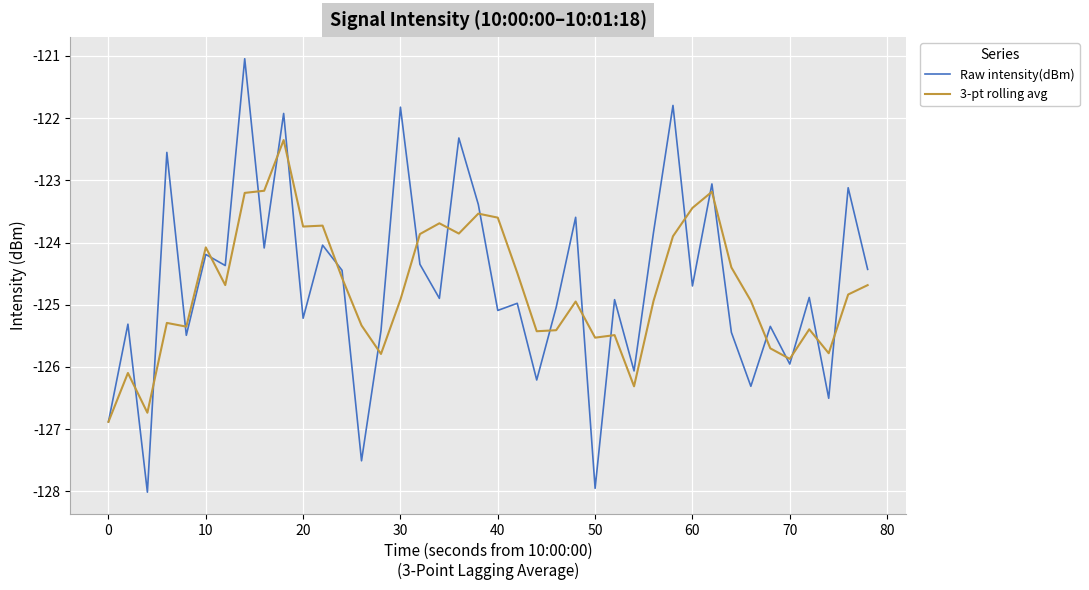

How many series are shown in this chart?

2